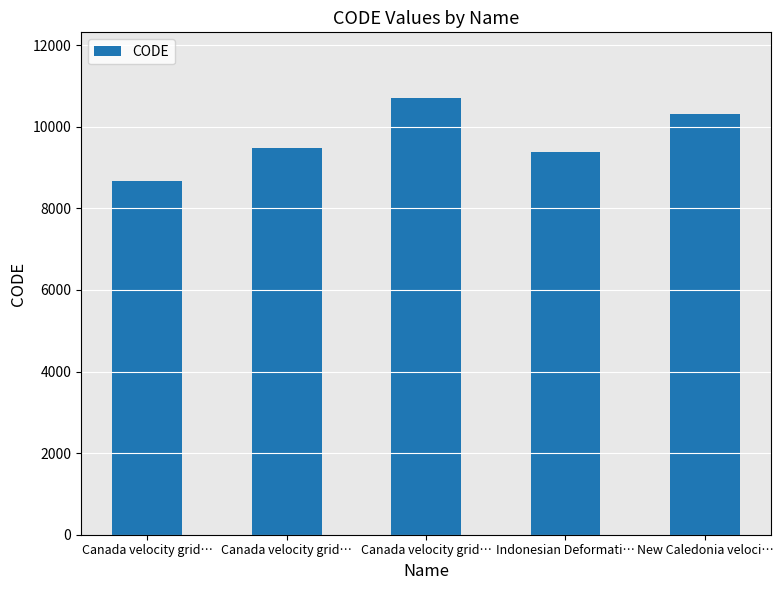

What value does the data have at Canada velocity grid…, to the nearest 50?

8700